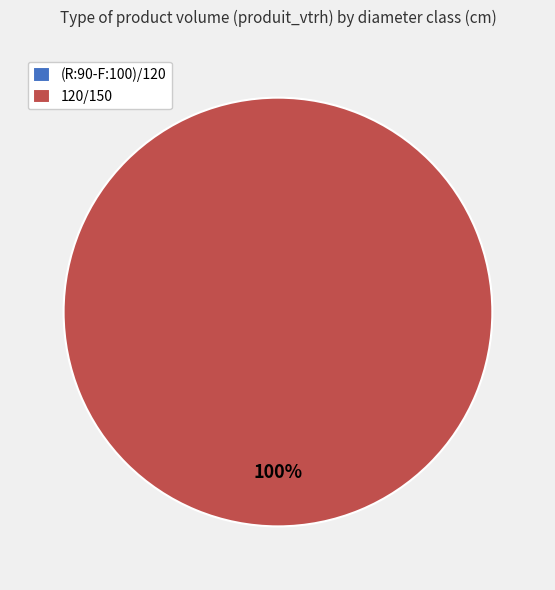

True or false: (R:90-F:100)/120 accounts for 0% of the total.

True